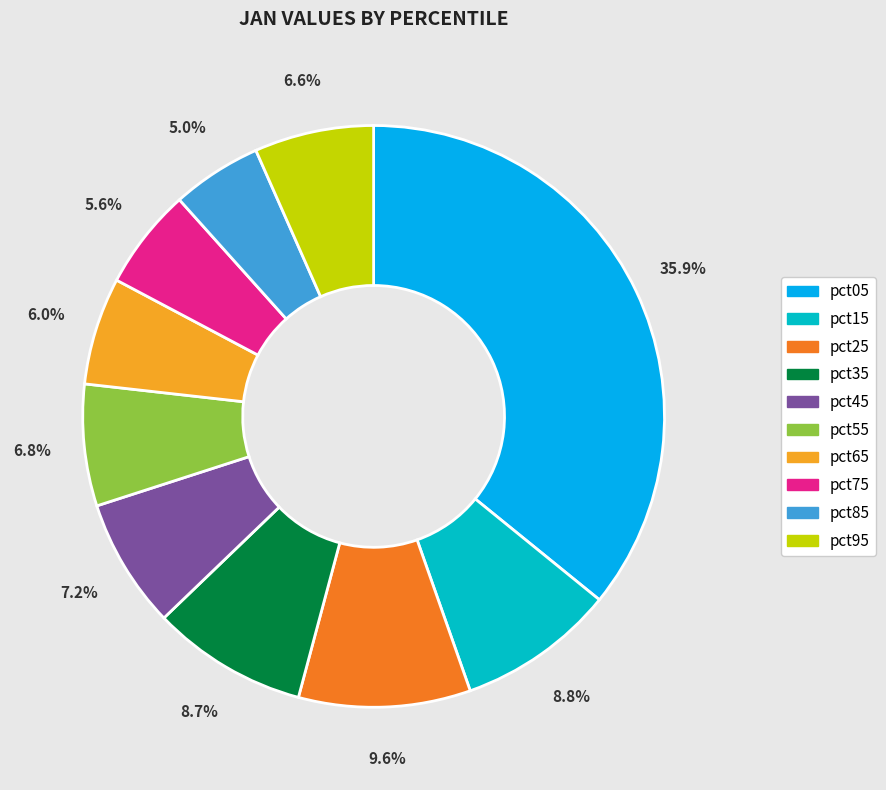

What is the smallest slice in the pie chart?

pct85